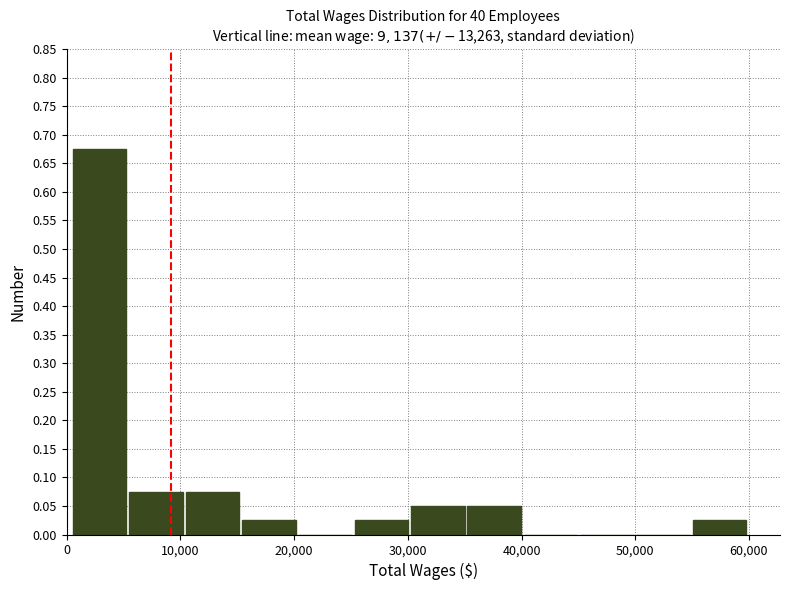

Reading left to right, list every bar in this chart as the range it spans on the x-axis followed by its height. Neither the bar edges nor the heights are printed on the chart, so give them approximately, as read against the axes.

1000 to 6000: 0.675
6000 to 10000: 0.075
10000 to 15000: 0.075
15000 to 20000: 0.025
20000 to 25000: 0
25000 to 30000: 0.025
30000 to 35000: 0.050
35000 to 40000: 0.050
40000 to 45000: 0
45000 to 50000: 0
50000 to 55000: 0
55000 to 60000: 0.025